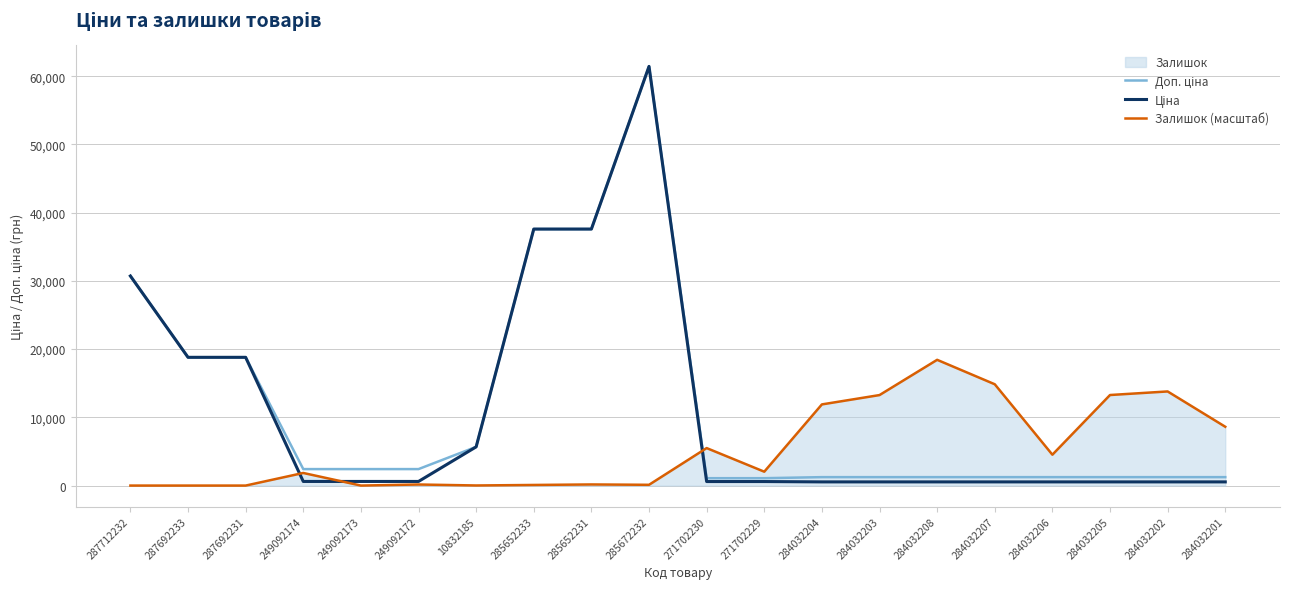

At 284032201, list the series in order from smallest to largest.

Ціна, Доп. ціна, Залишок (масштаб)